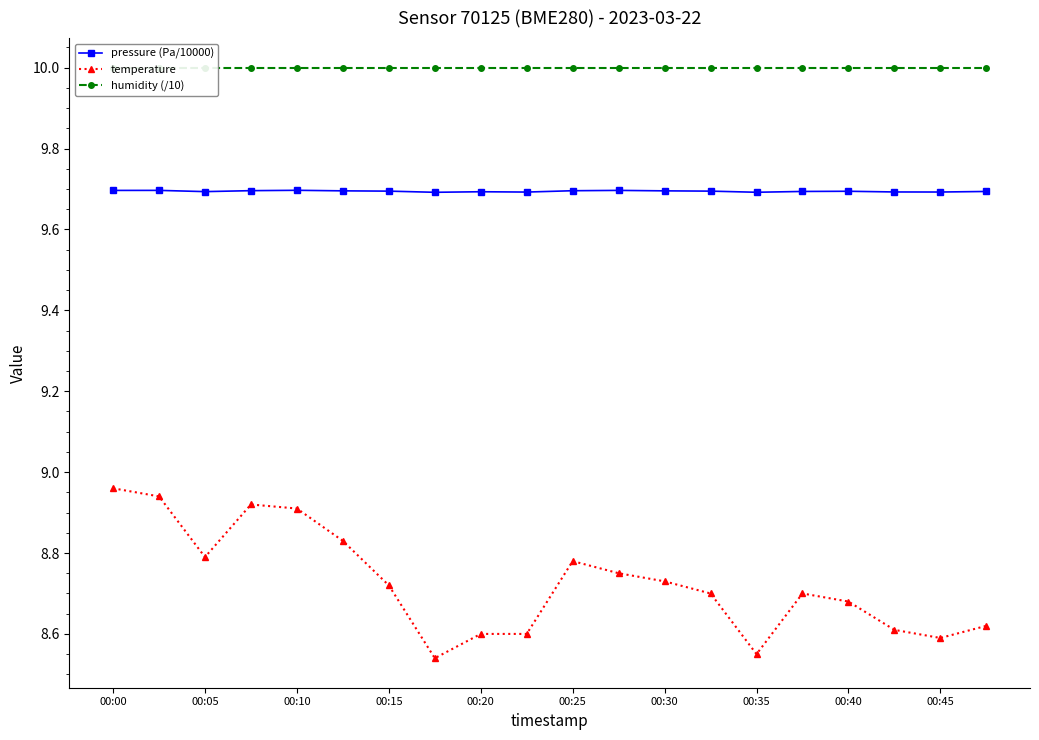

What is the maximum value for pressure (Pa/10000)?

9.7